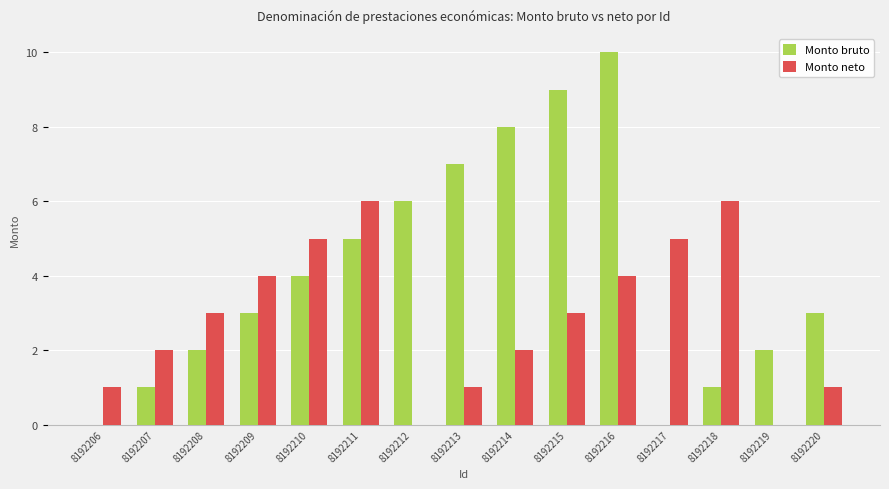

Count the number of categories in the chart.

15